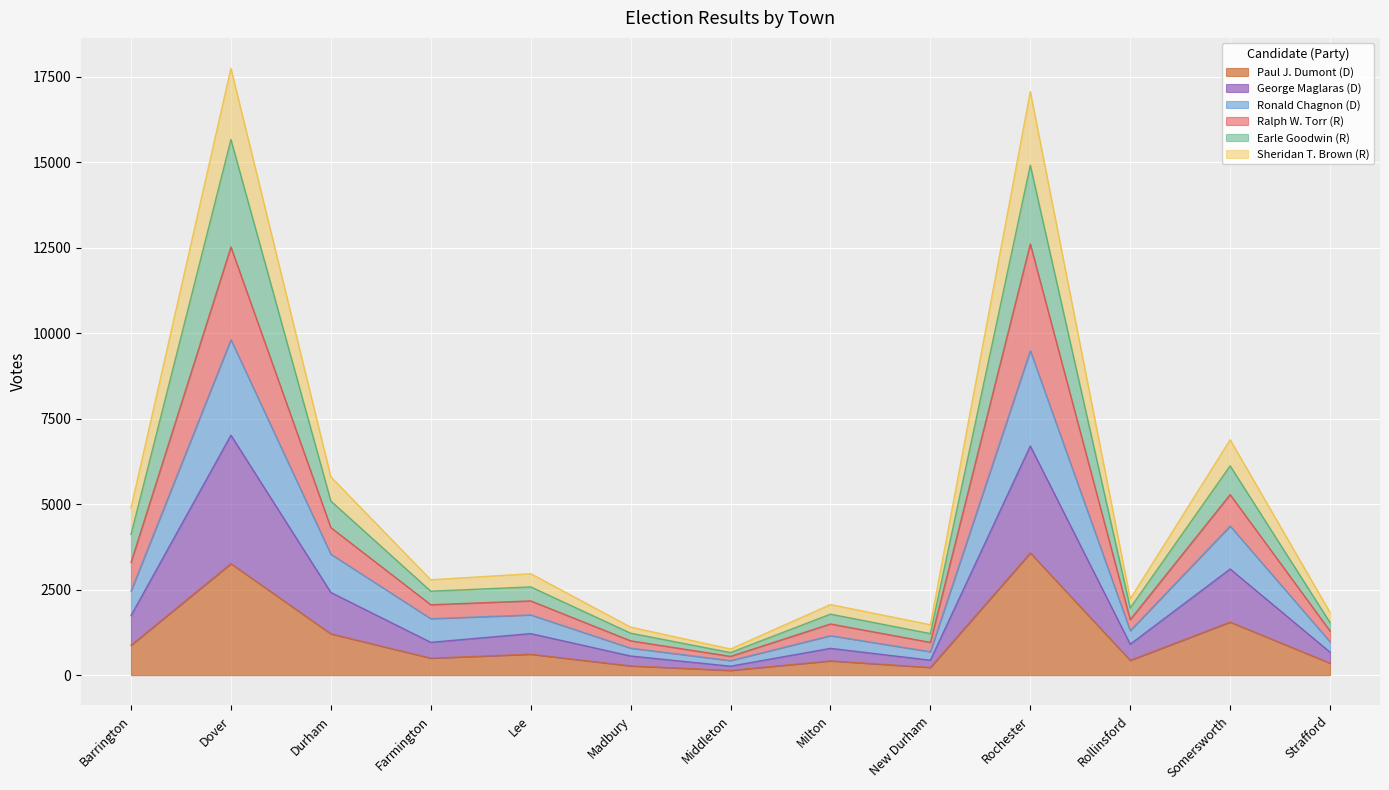

Reading left to right, extract all data points from this chart.

Paul J. Dumont (D): 876	3260	1208	497	612	270	139	417	225	3574	433	1552	351
George Maglaras (D): 1741	7017	2418	960	1215	560	262	784	437	6702	905	3104	671
Ronald Chagnon (D): 2459	9810	3537	1652	1761	790	424	1154	685	9488	1301	4360	975
Ralph W. Torr (R): 3295	12521	4314	2059	2171	1004	549	1497	958	12610	1623	5279	1289
Earle Goodwin (R): 4115	15663	5091	2455	2581	1227	661	1784	1215	14912	1965	6121	1537
Sheridan T. Brown (R): 4893	17748	5798	2789	2967	1405	766	2065	1475	17067	2230	6885	1835